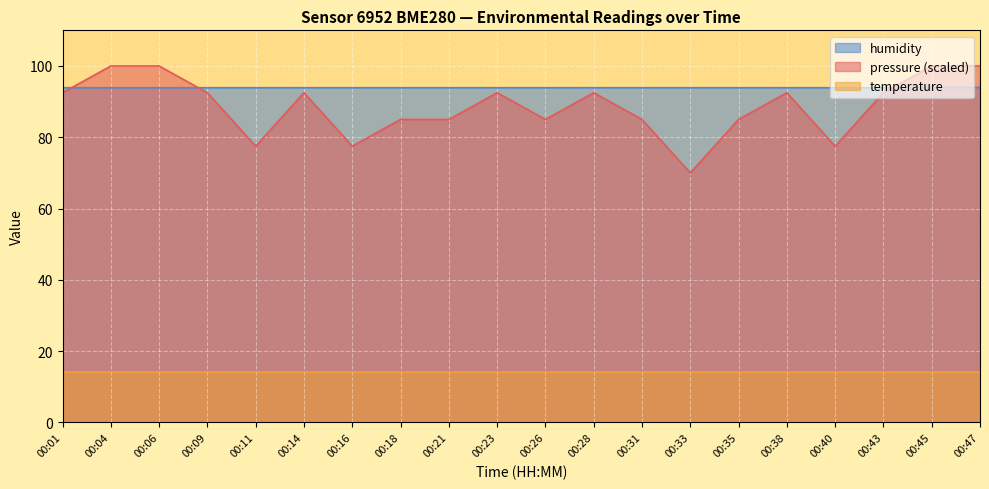

Which category has the highest value in the pressure_norm series?

00:04